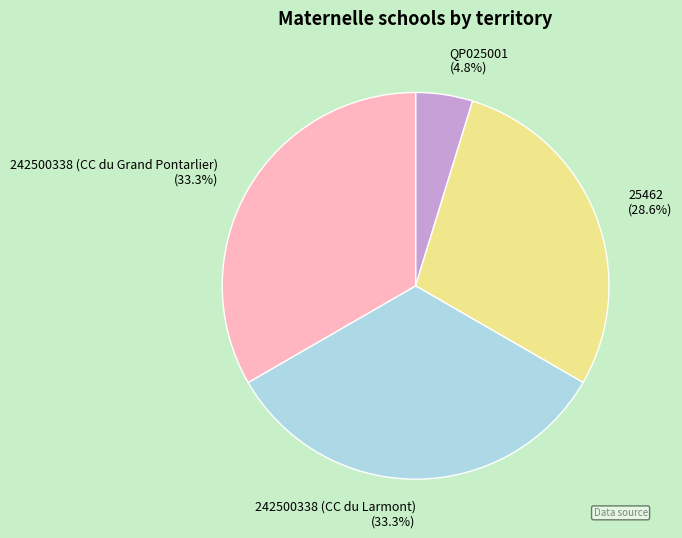

Does 242500338 (CC du Larmont) represent more than half of the total?

No